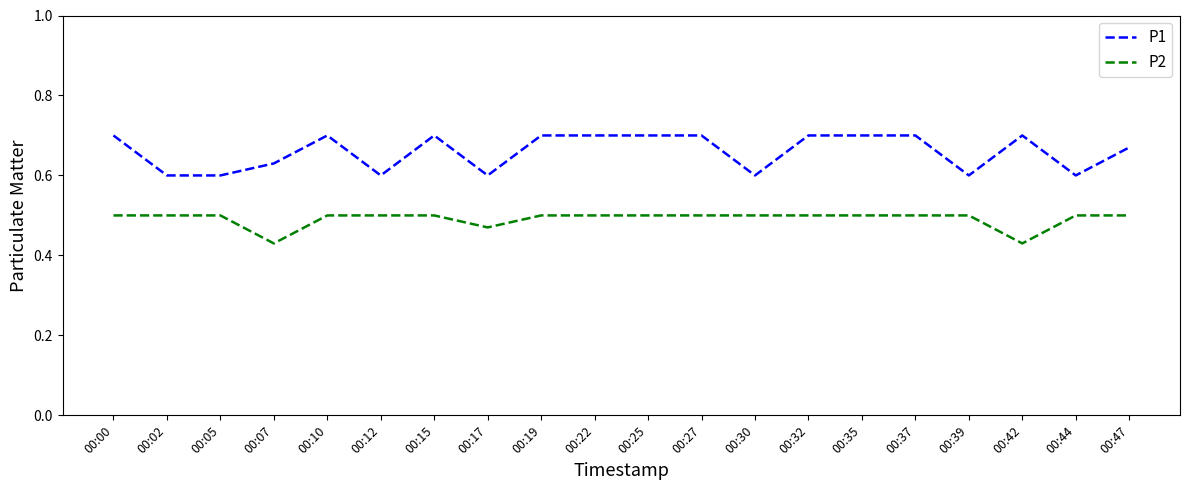

Which series has the largest total across all categories?

P1